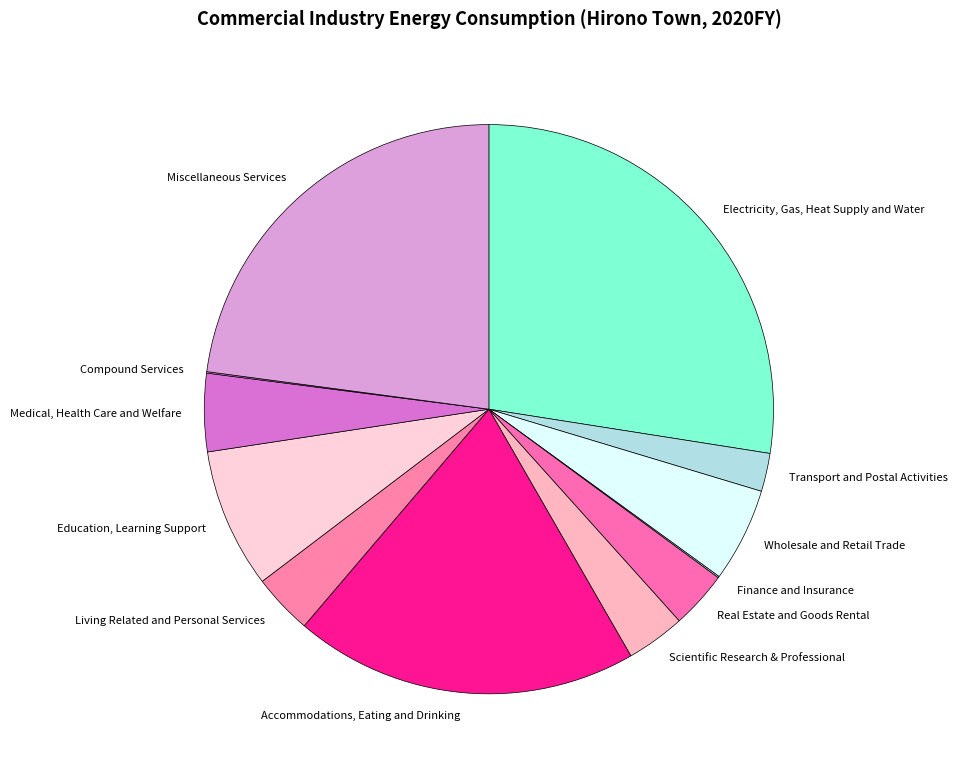

Which slice is the largest?

Electricity, Gas, Heat Supply and Water